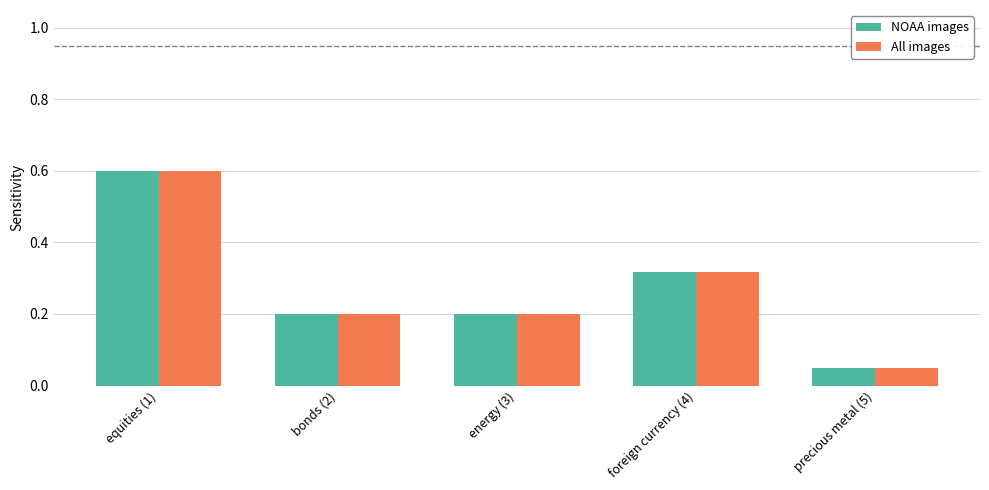

Where is NOAA images nearest to the value 0?

precious metal (5)